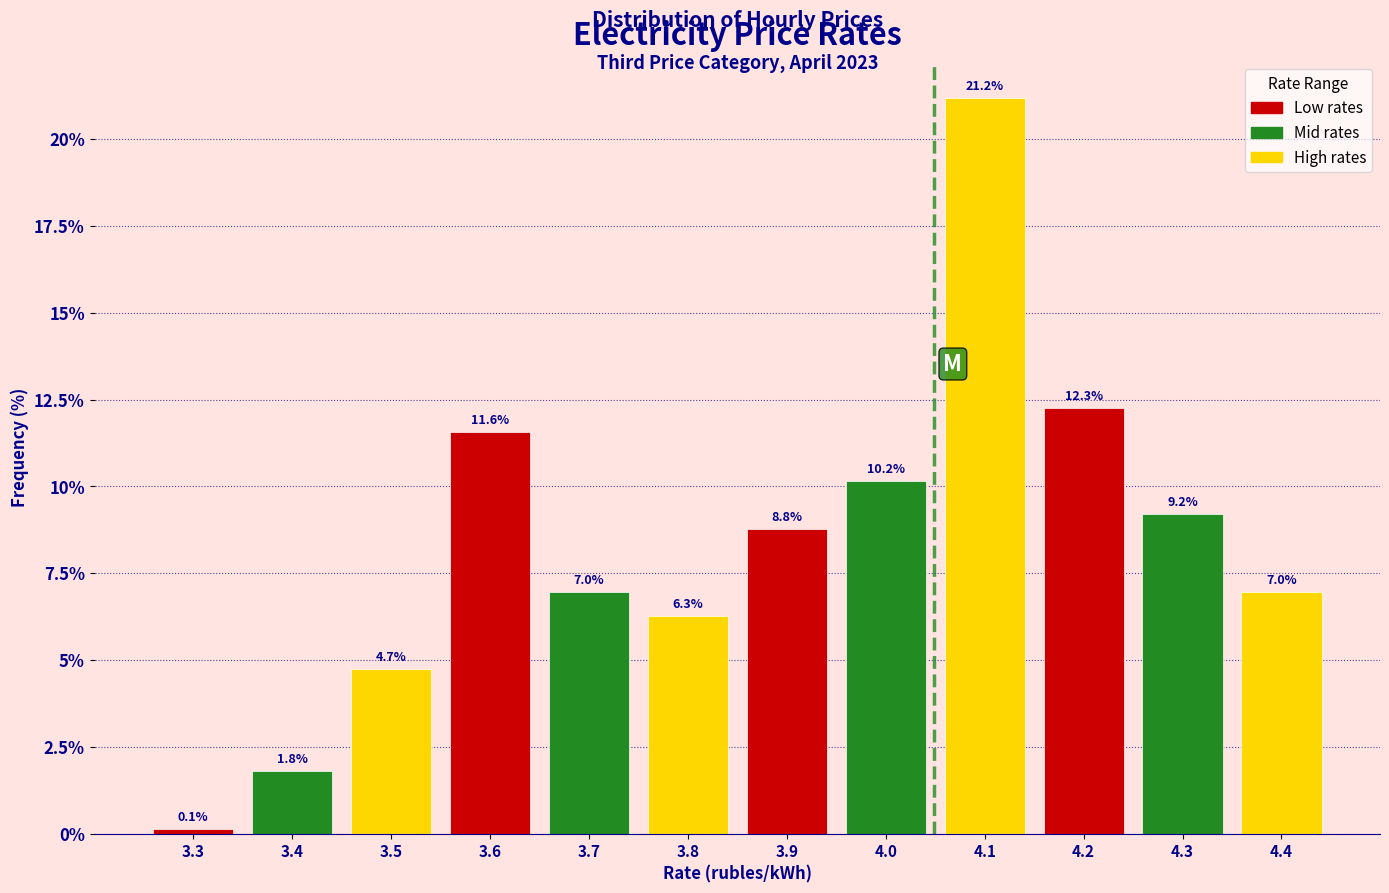

Reading left to right, what are all the values shown in this chart?

0.1	1.8	4.7	11.6	7.0	6.3	8.8	10.2	21.2	12.3	9.2	7.0